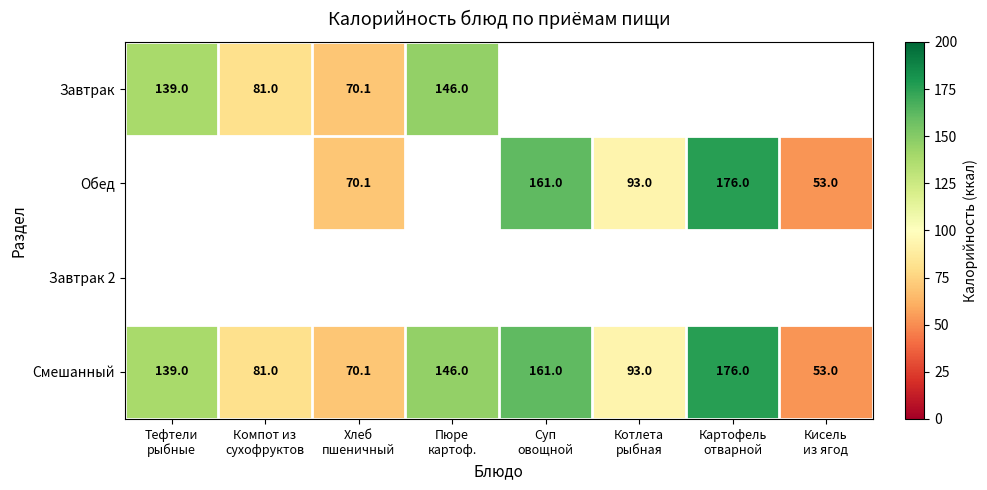

What is the sum of all Смешанный values?

919.1